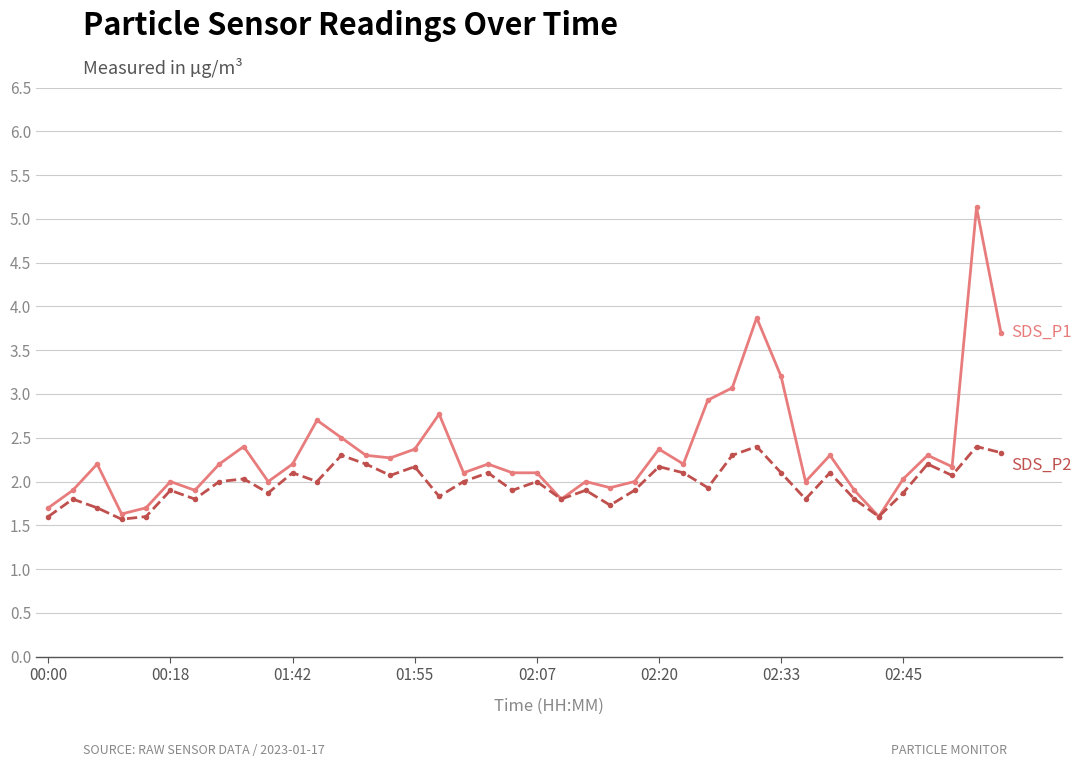

What is the minimum value shown in the chart?

1.6